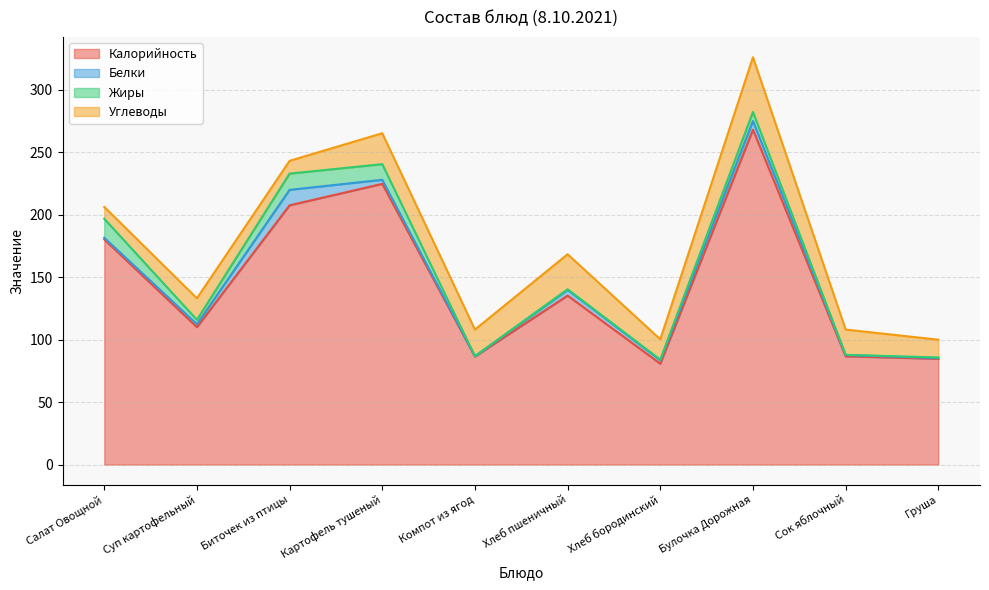

Does the chart have visible grid lines?

Yes